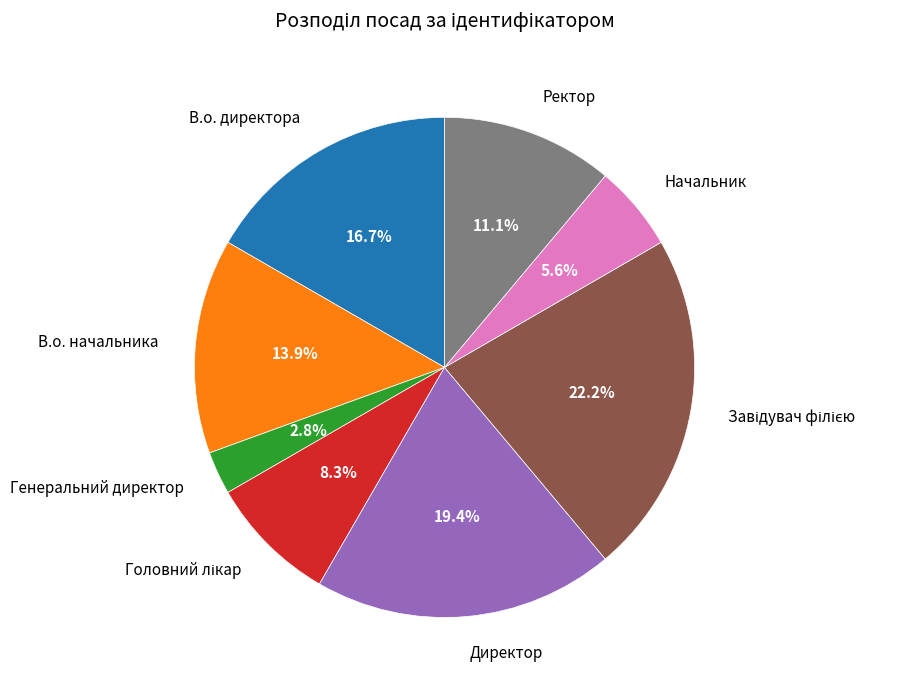

Which slice is the smallest?

Генеральний директор